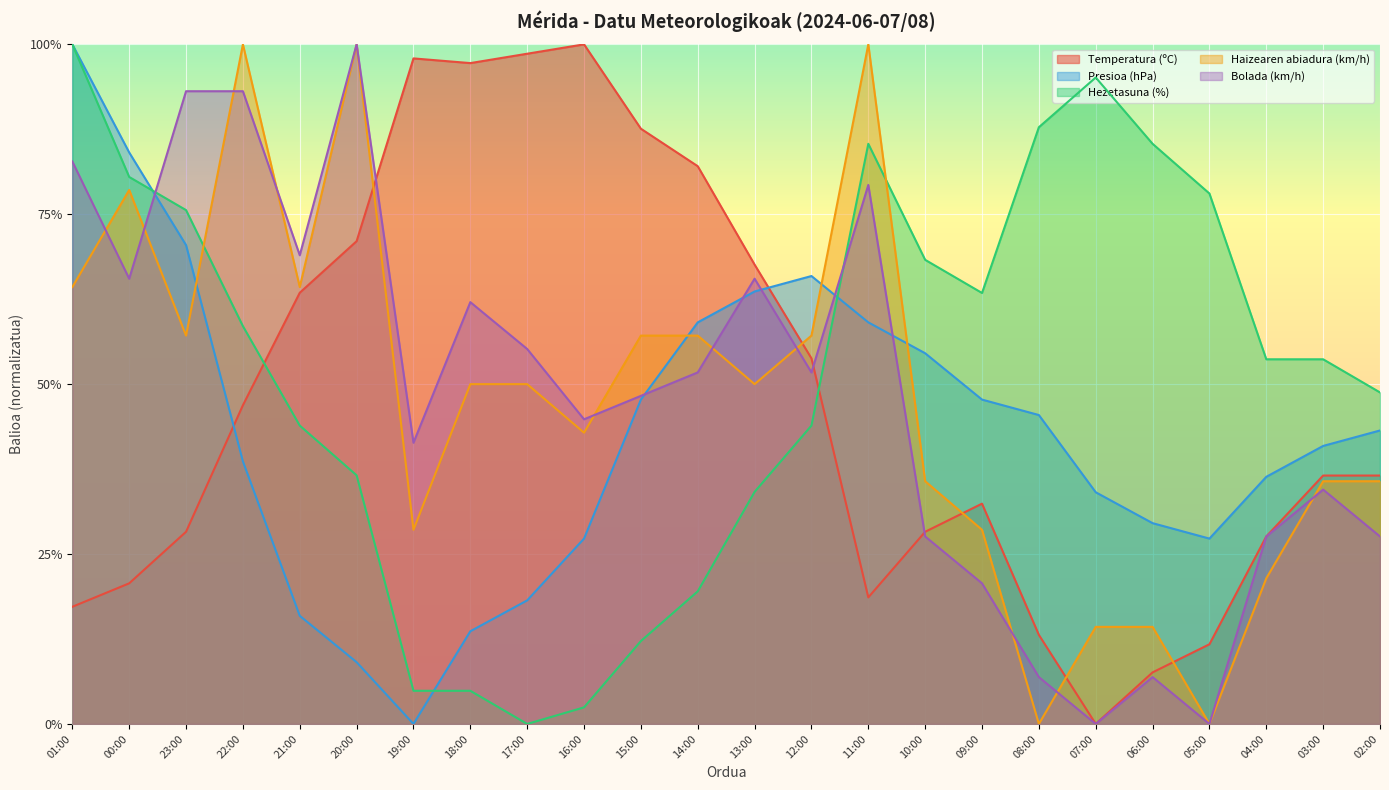

What is the spread (max minus min) of values at 04:00?

0.3